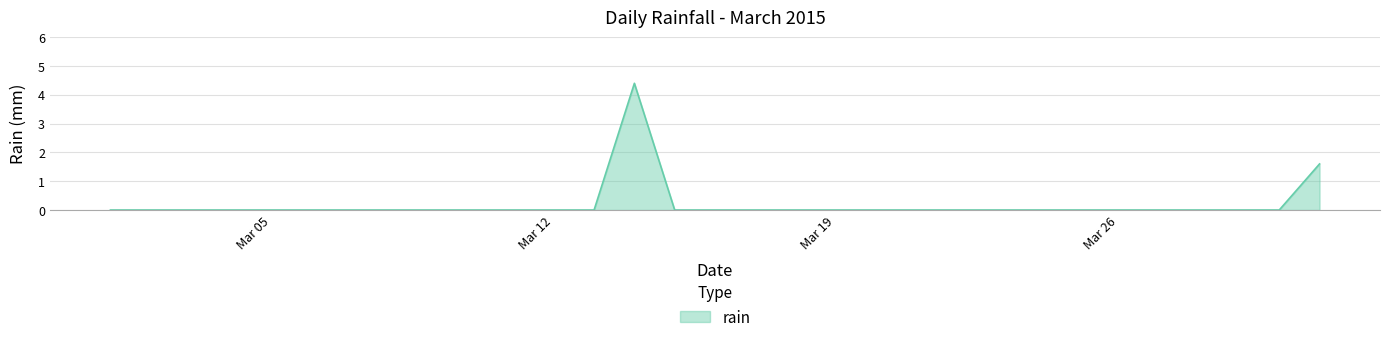

What is the greatest value displayed?

4.4